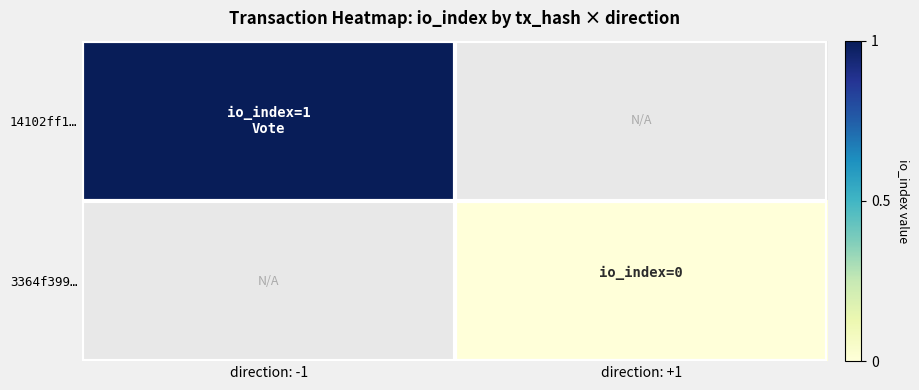

Is the value of 14102ff1… at direction: -1 greater than the value of 3364f399… at direction: -1?

No